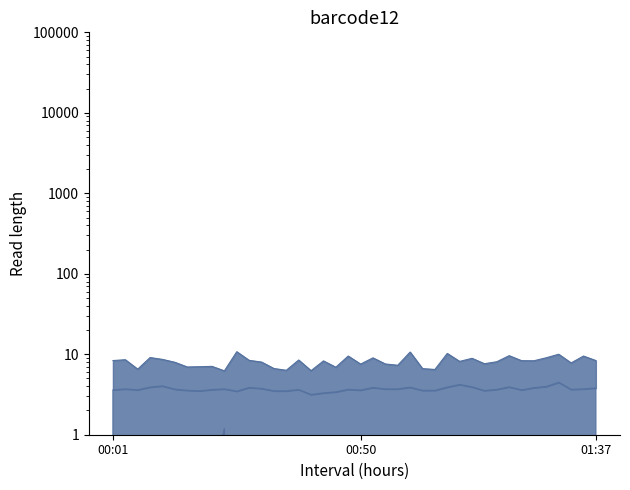

Reading left to right, extract all data points from this chart.

8.3	8.6	6.5	9.1	8.6	8.0	7.0	7.0	7.1	6.2	10.8	8.4	8.0	6.7	6.3	8.5	6.2	8.3	6.9	9.5	7.5	9.0	7.6	7.3	10.7	6.6	6.5	10.2	8.2	8.9	7.6	8.1	9.6	8.3	8.3	9.1	10.0	7.8	9.5	8.3